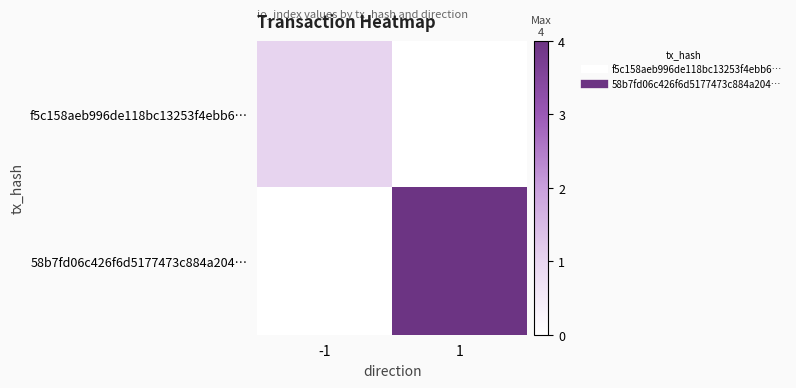

What is the difference between the highest and lowest values at -1?

1